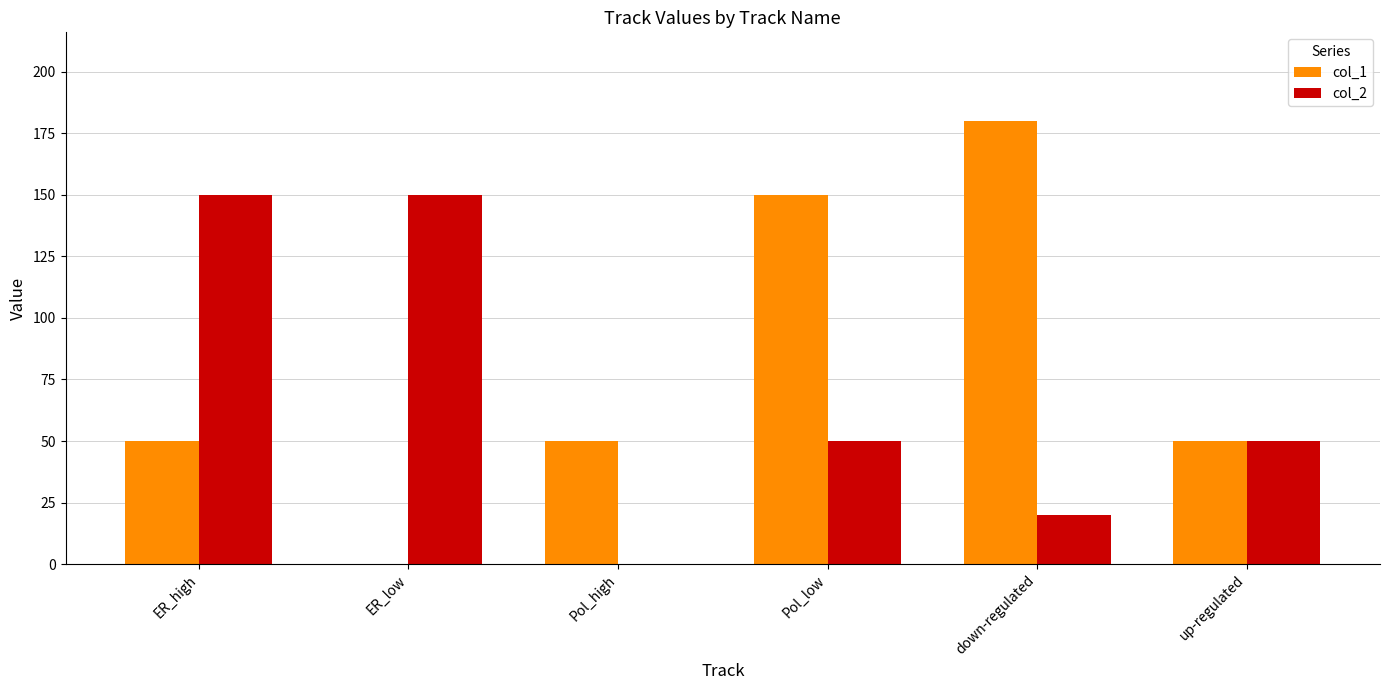

At which label does col_1 reach its peak?

down-regulated